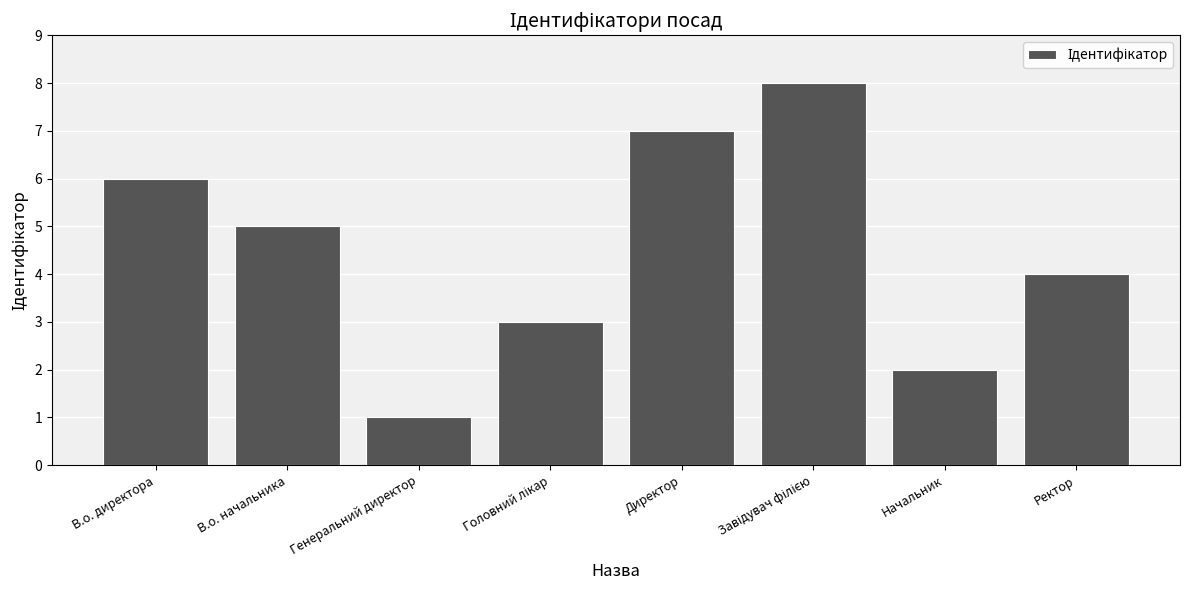

What is the ratio of the value at В.о. начальника to the value at В.о. директора?

0.8